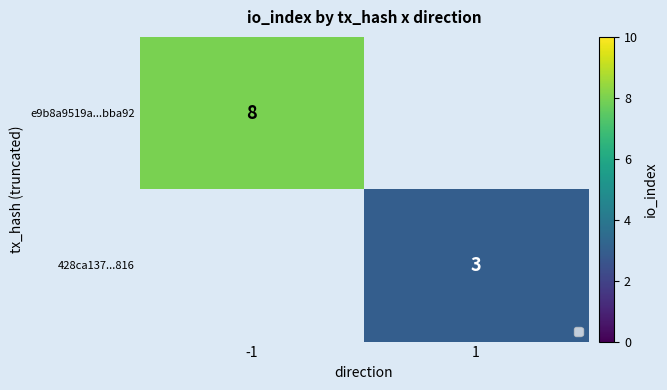

Is the value of 428ca137...816 at 1 greater than the value of e9b8a9519a...bba92 at -1?

No